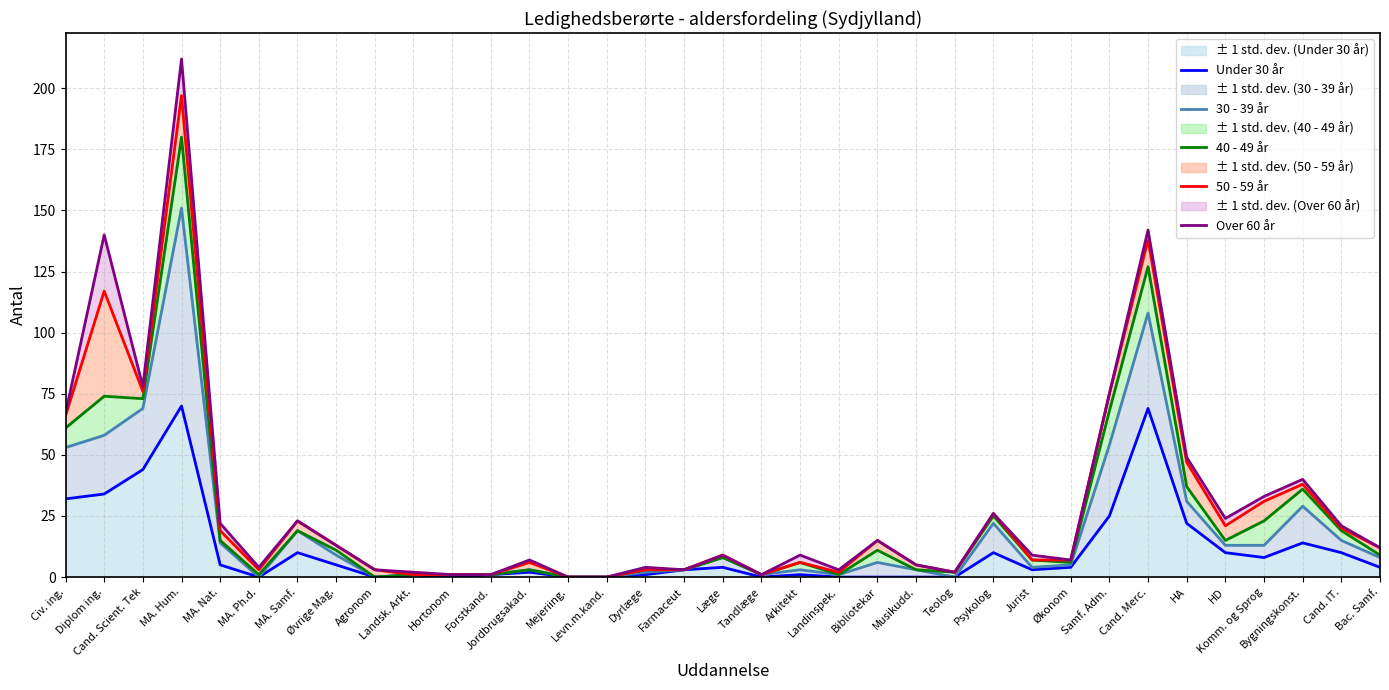

What is the greatest value displayed?

212